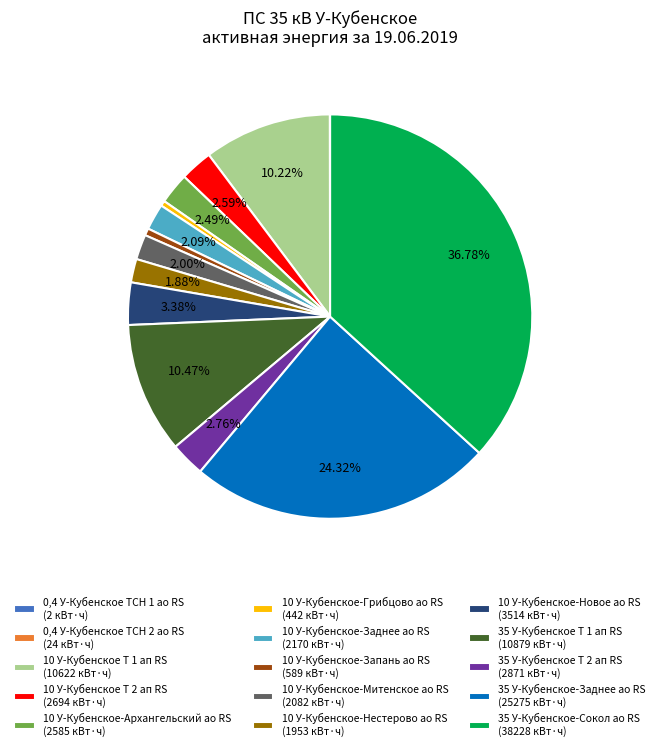

Approximately how many times larger is the value at 10 У-Кубенское-Архангельский ао RS (2585 кВт·ч) compared to 10 У-Кубенское-Нестерово ао RS (1953 кВт·ч)?

1.3